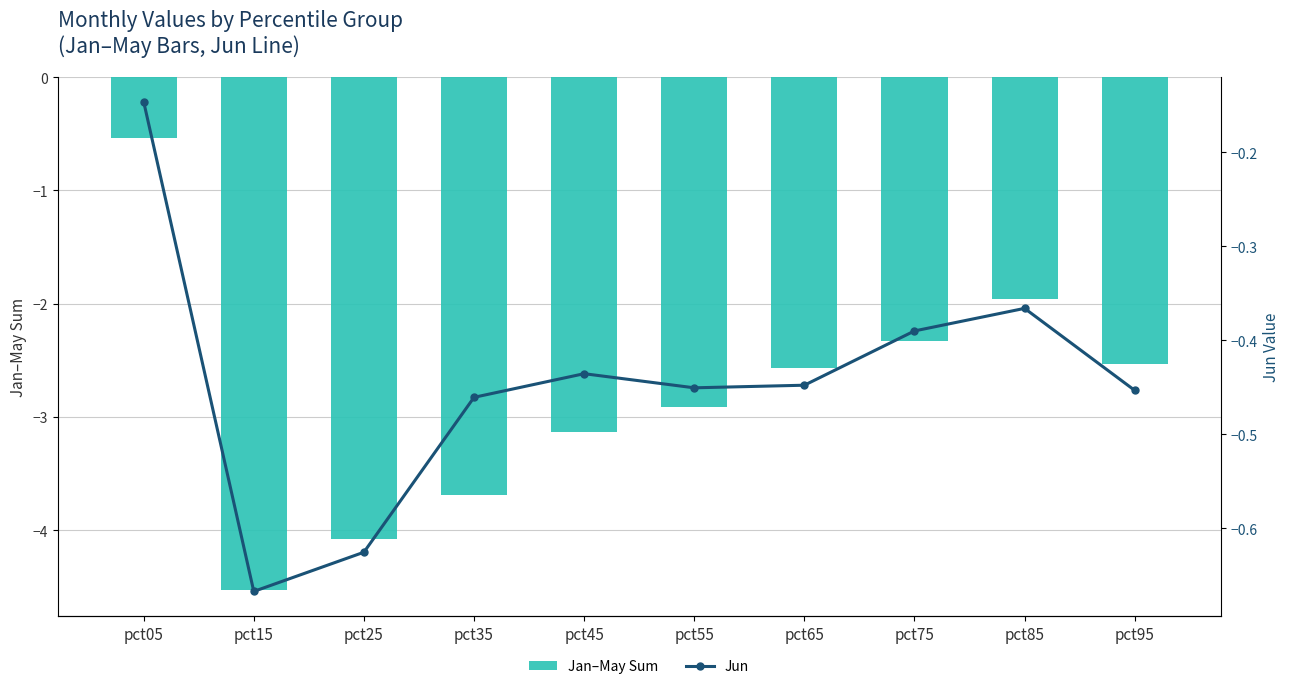

What is the value of the Jan–May Sum bar at the 3rd from the left?

-4.1